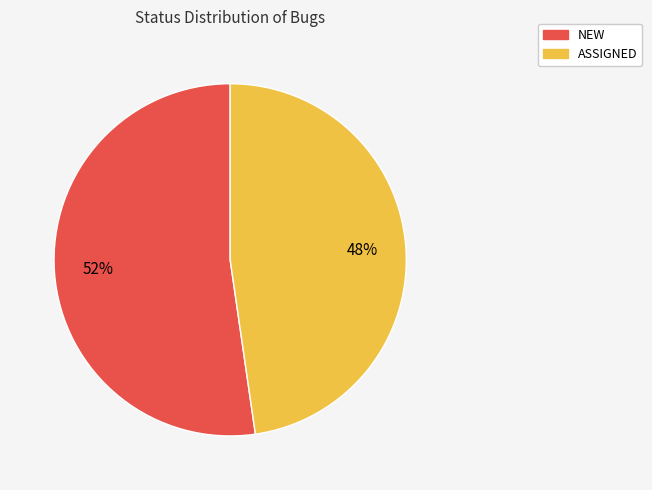

Rank the categories by value from lowest to highest.

ASSIGNED, NEW